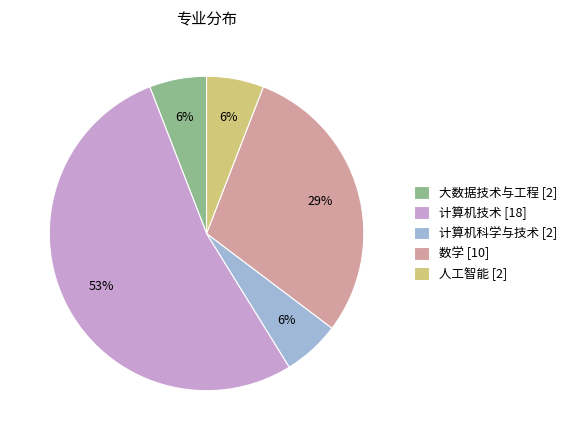

How many segments does this pie chart have?

5